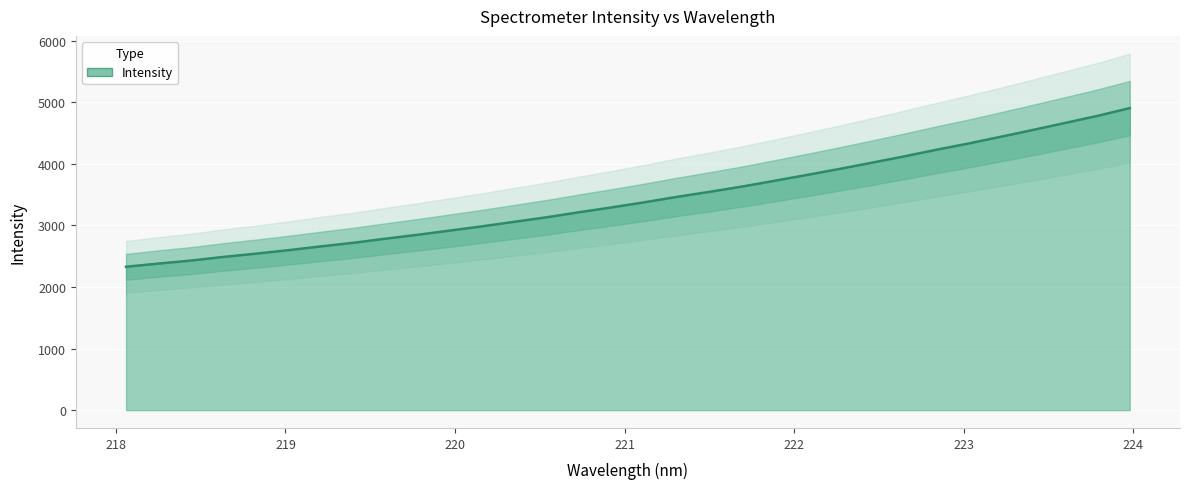

How many values exceed 3377?

16